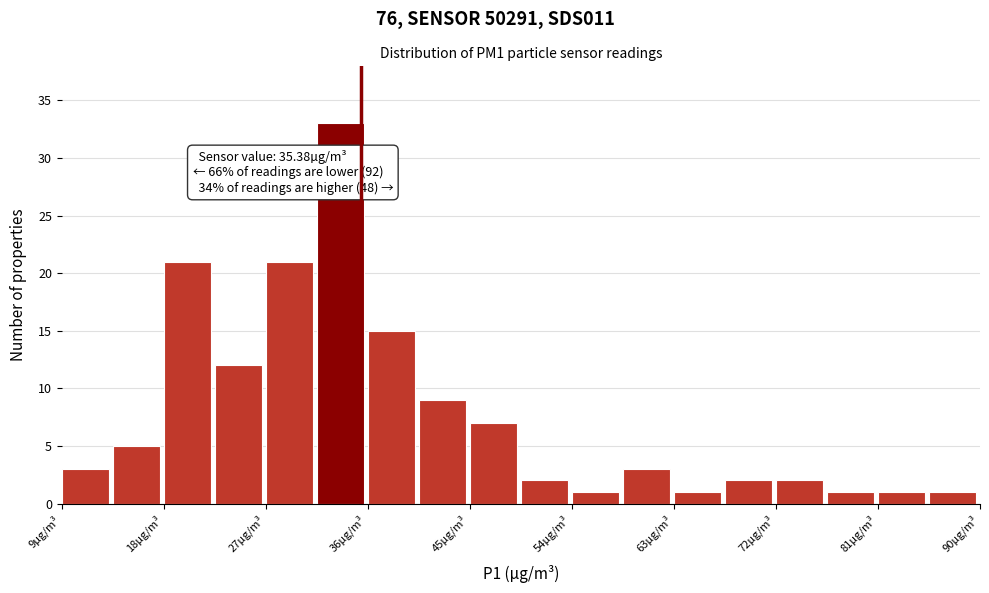

Over which range of the x-axis is the bar tallest?

31 to 36